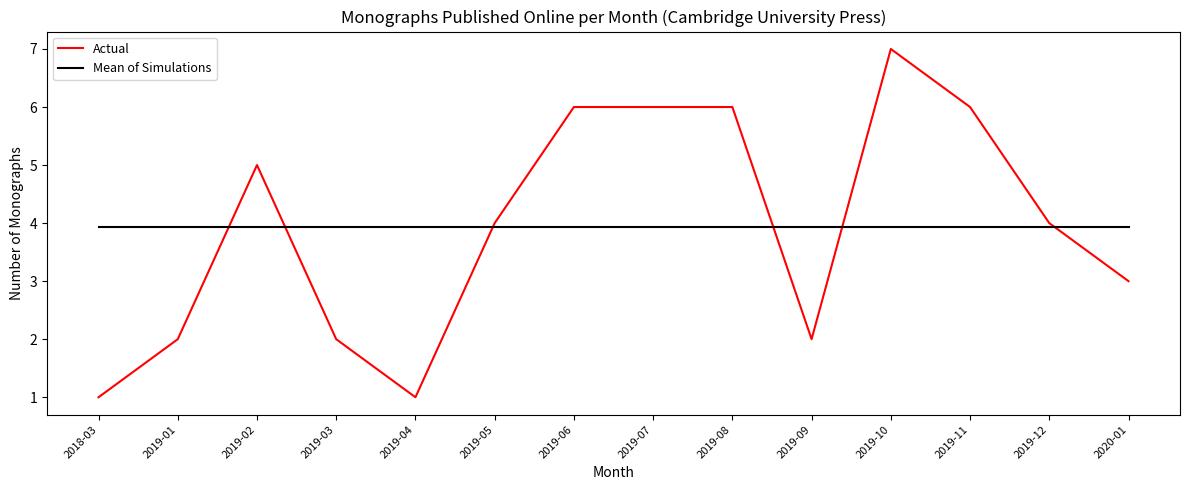

What position from the right is 2018-03?

14